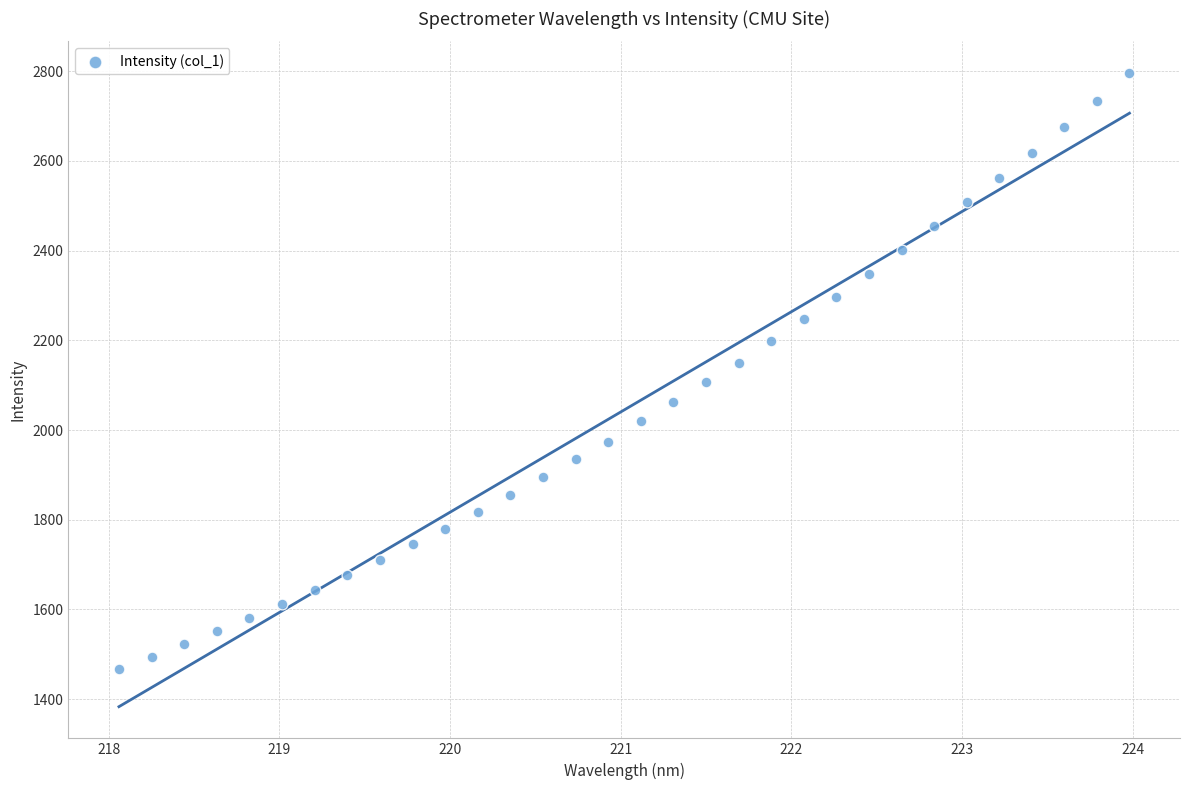

What is the range of X values (max minus min)?

5.9